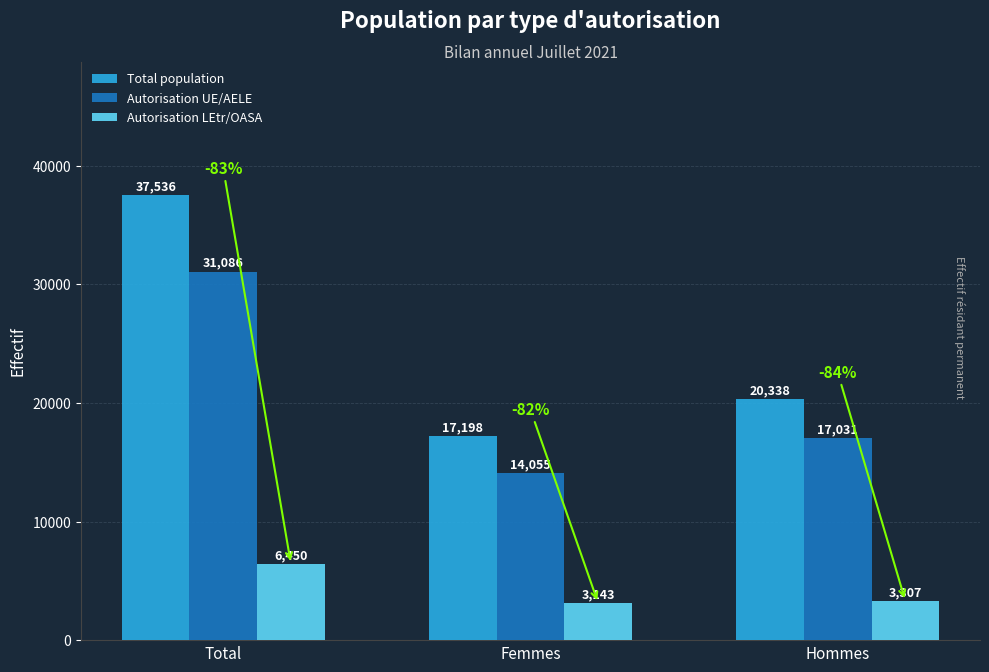

Count the Total population values in the range 17198 to 37536.

3